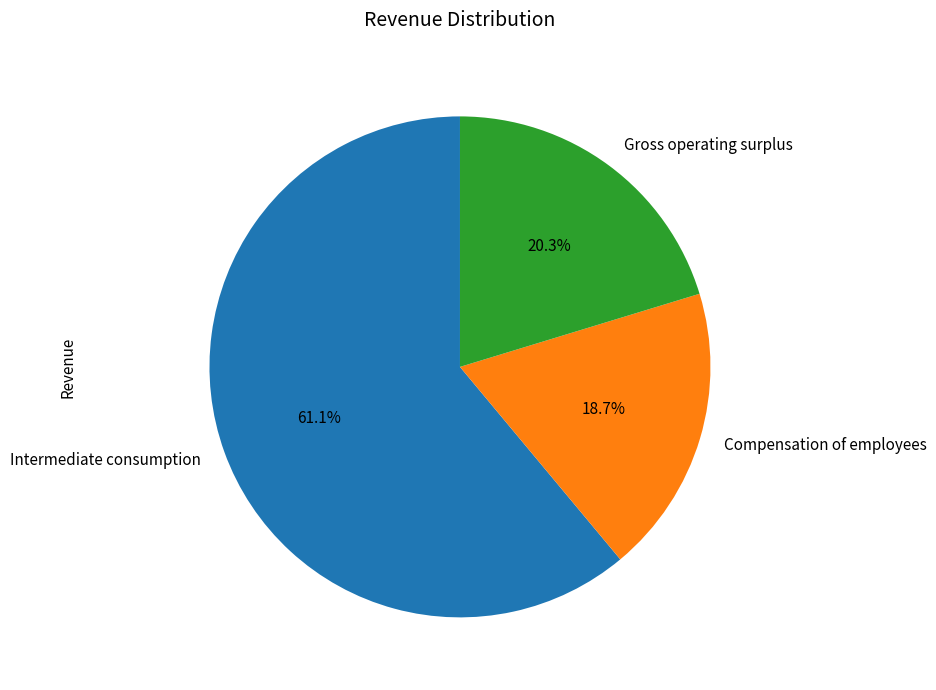

To the nearest percent, what is the average slice percentage?

33%